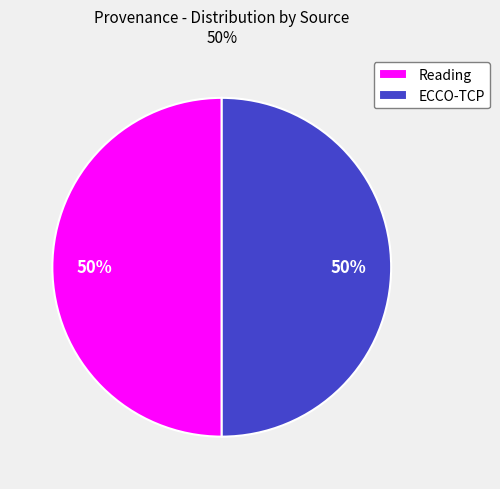

To the nearest percent, what is the average slice percentage?

50%